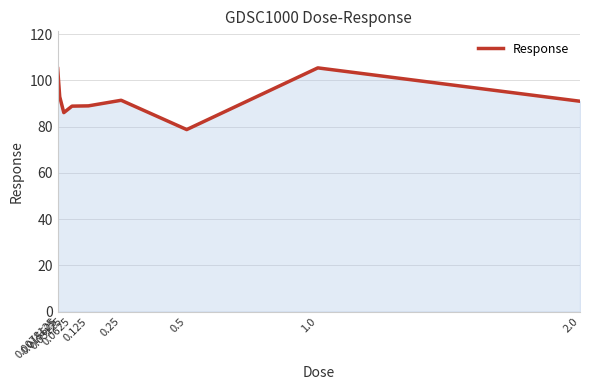

What is the smallest value displayed?

78.7